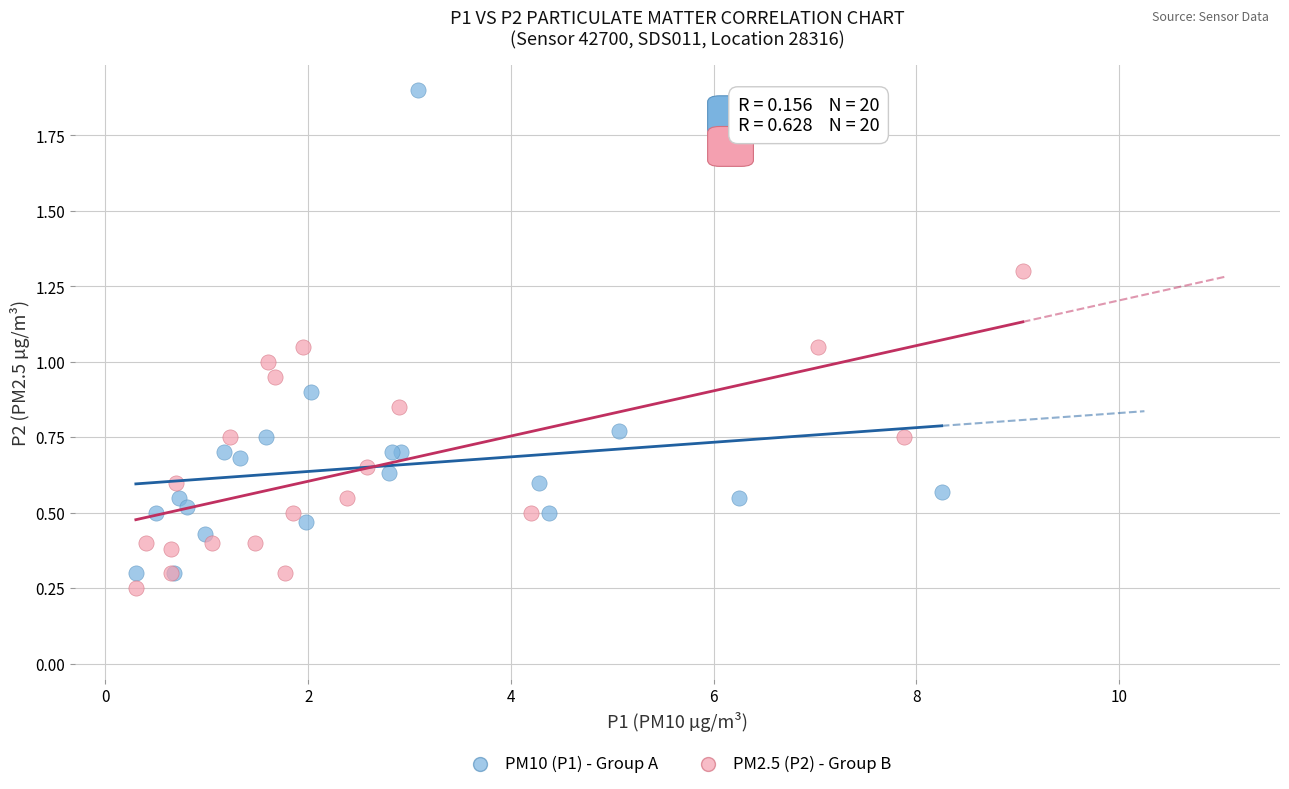

Which series reaches the maximum Y coordinate?

PM10 (P1) - Group A